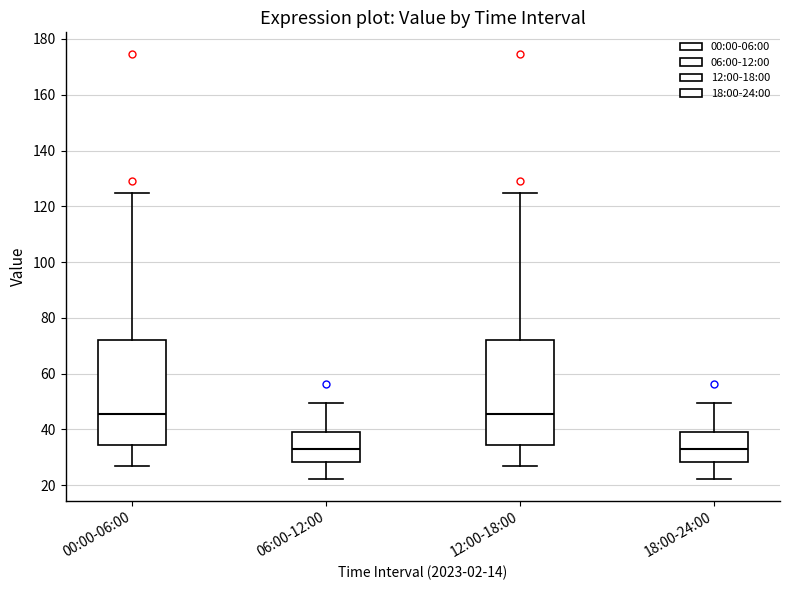

Reading left to right, transcribe this box plot: for each box, give where its median line is, the range the box spans, and where its two whiskers end, as read against the y-axis. The values are not printed on the chart, so give them approximately, as read against the axis.

00:00-06:00: median 46, box 34 to 72, whiskers 28 to 124
06:00-12:00: median 34, box 28 to 40, whiskers 22 to 50
12:00-18:00: median 46, box 34 to 72, whiskers 28 to 124
18:00-24:00: median 34, box 28 to 40, whiskers 22 to 50